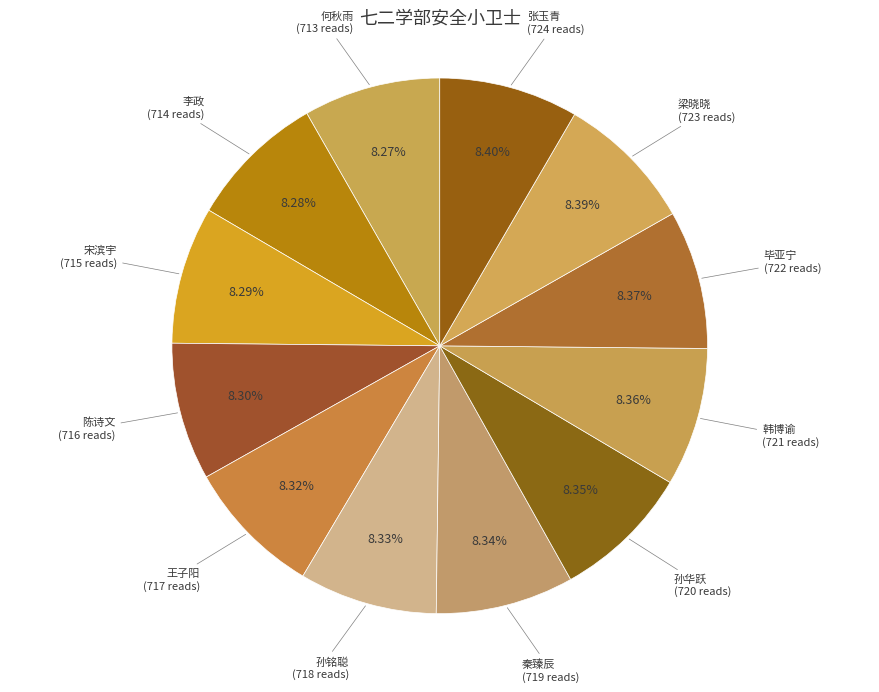

Does any single category account for the majority?

No